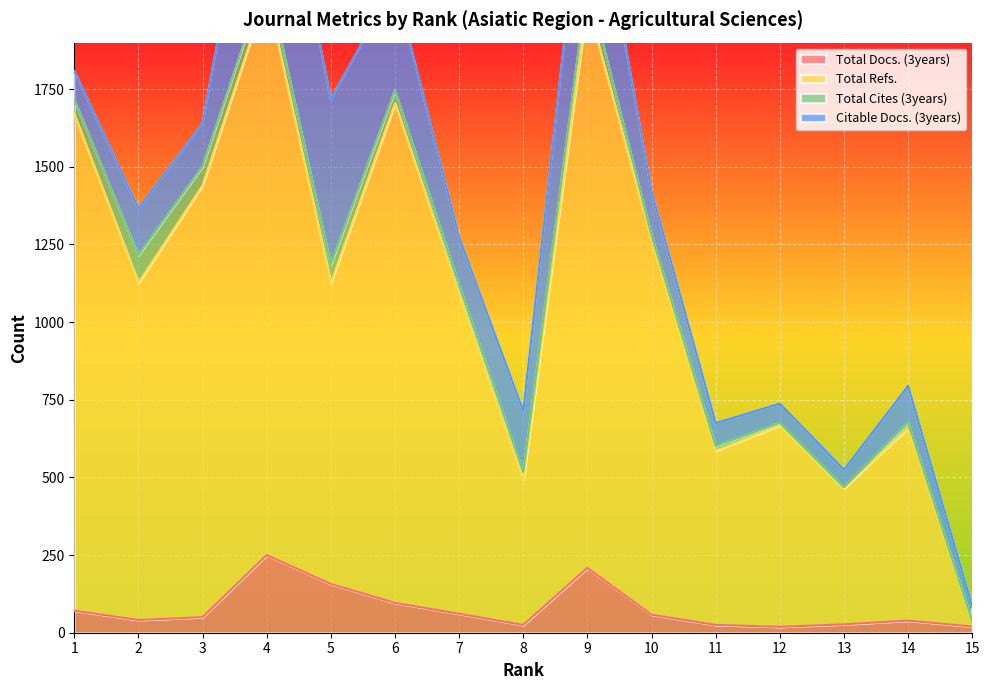

At which label does Total Refs. first exceed 1127?

1